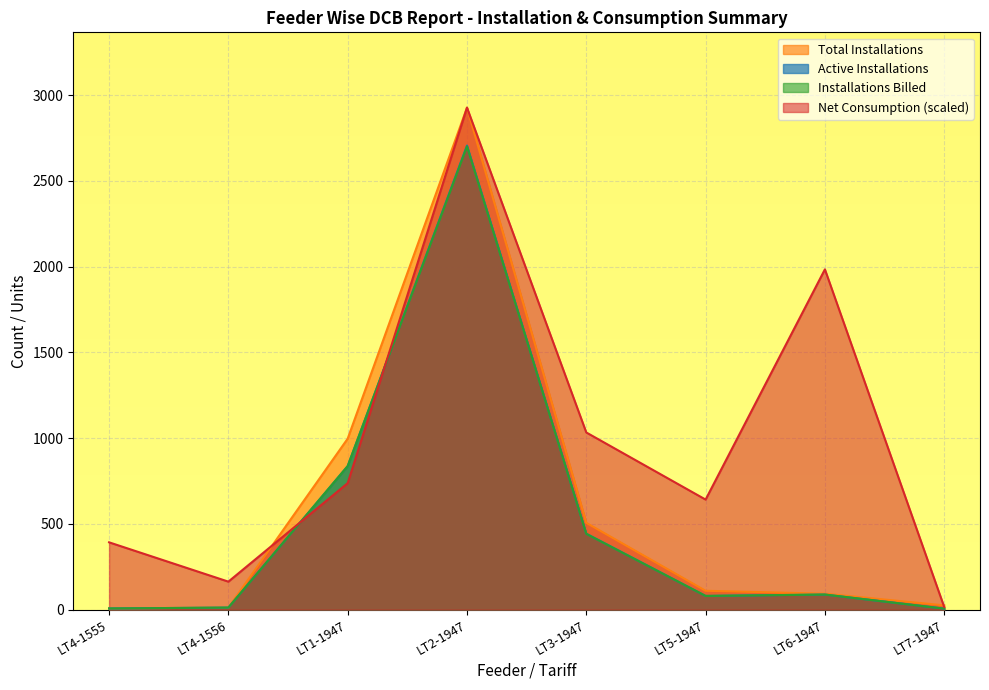

True or false: Total Installations and Active Installations cross at least once.

False